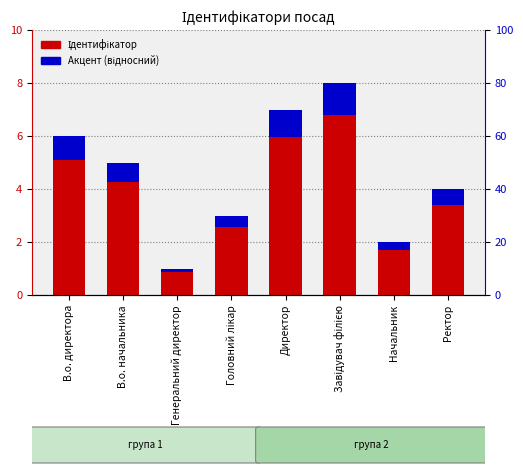

What is the difference between the highest and lowest values at Головний лікар?

2.5